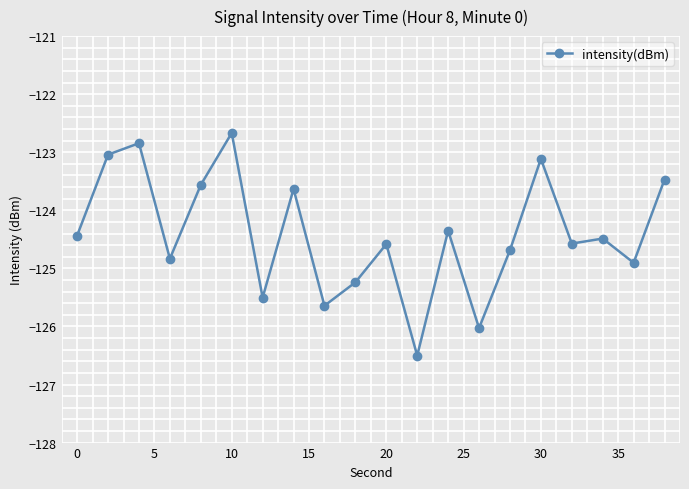

What is the sum of all values?

-2488.1